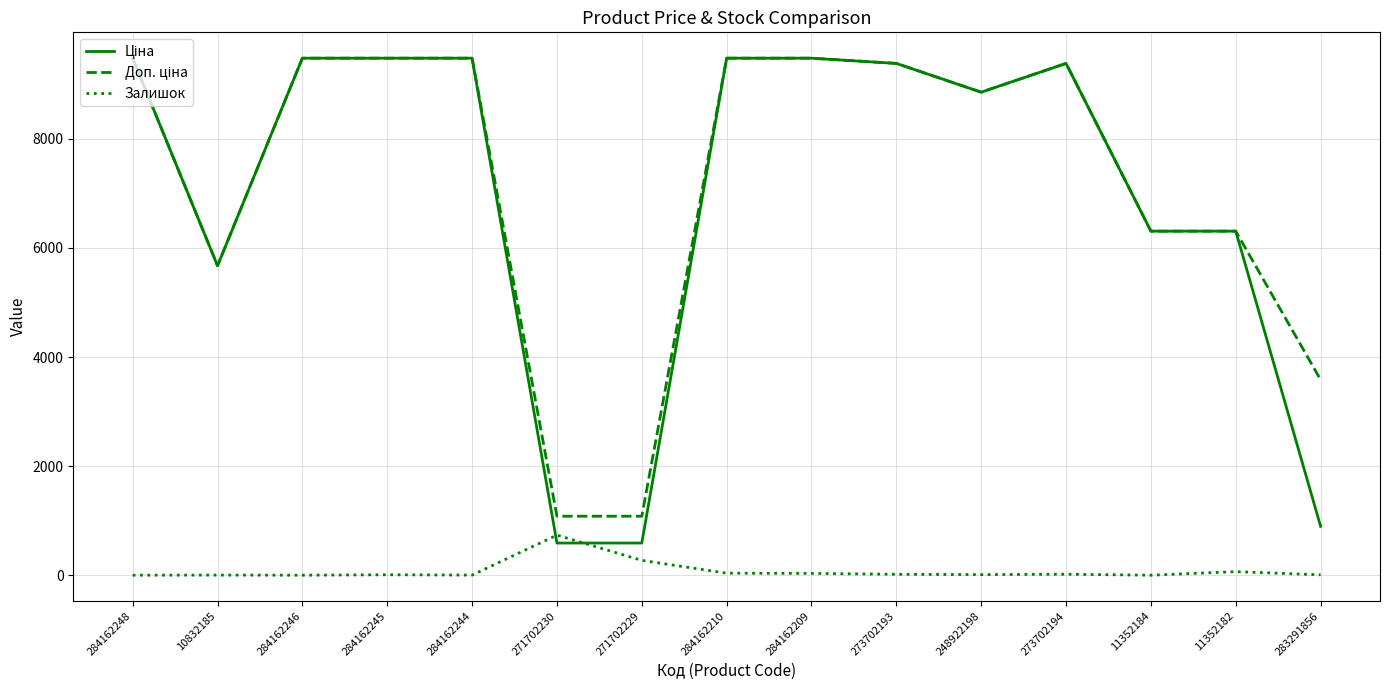

True or false: Залишок has a value of 18.0 at 273702194.

True